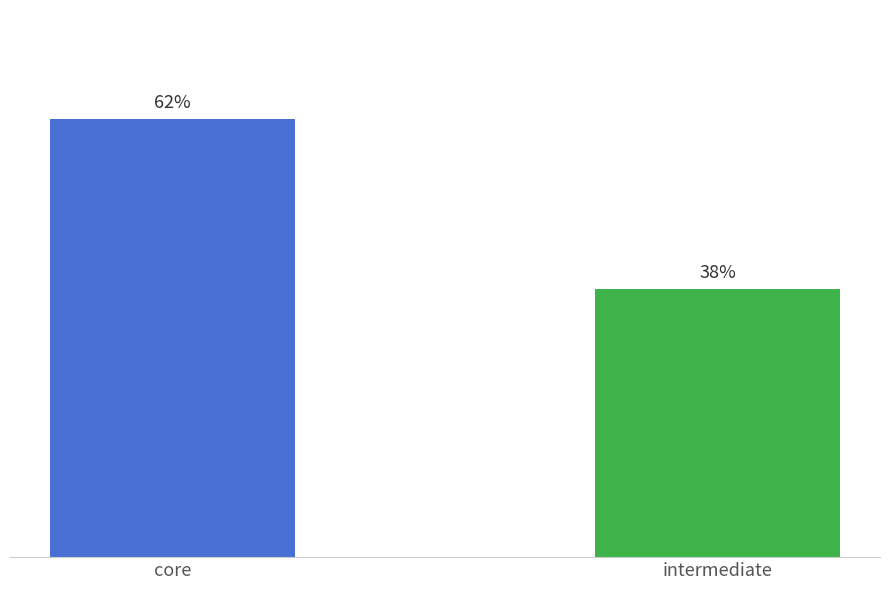

Where does the data first go above 61?

core